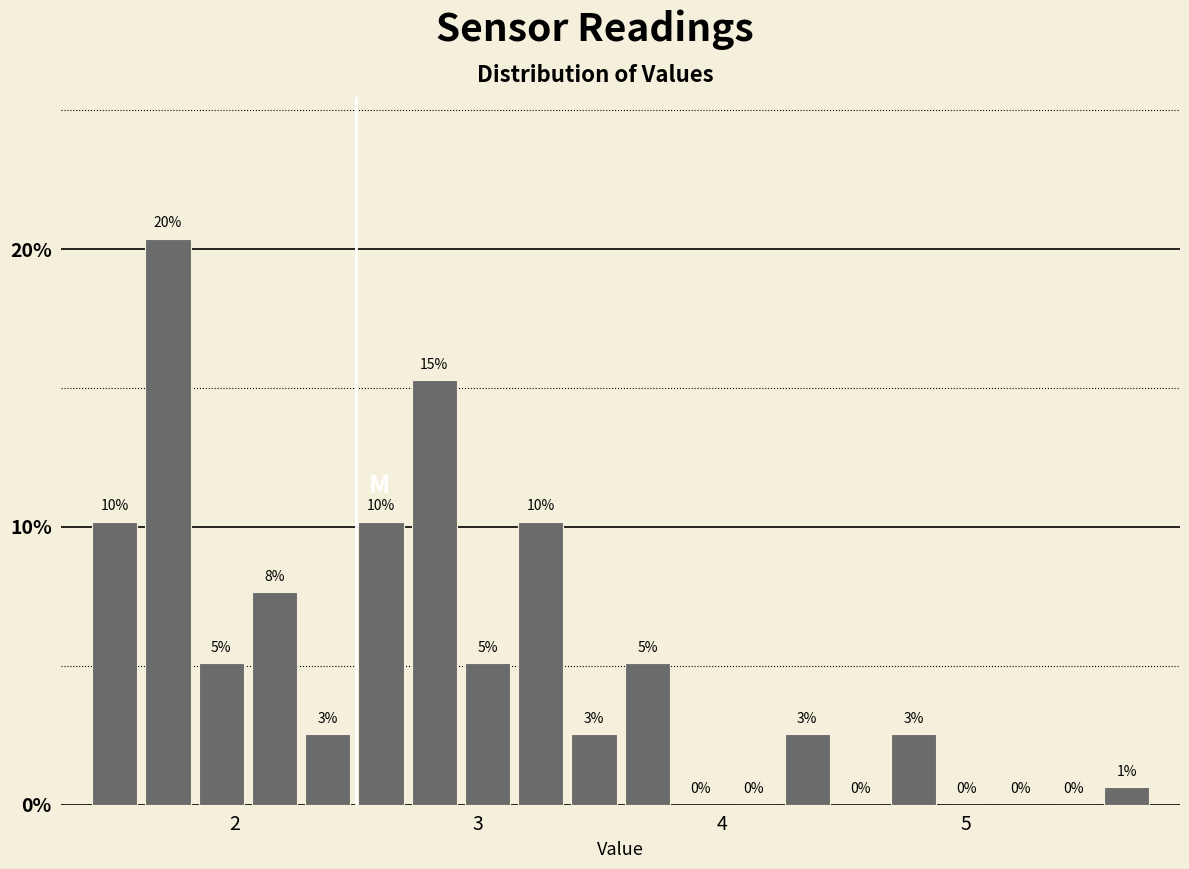

Around what value on the x-axis is the tallest bar? Give the approximate position of its centre, as read against the axis.

1.7